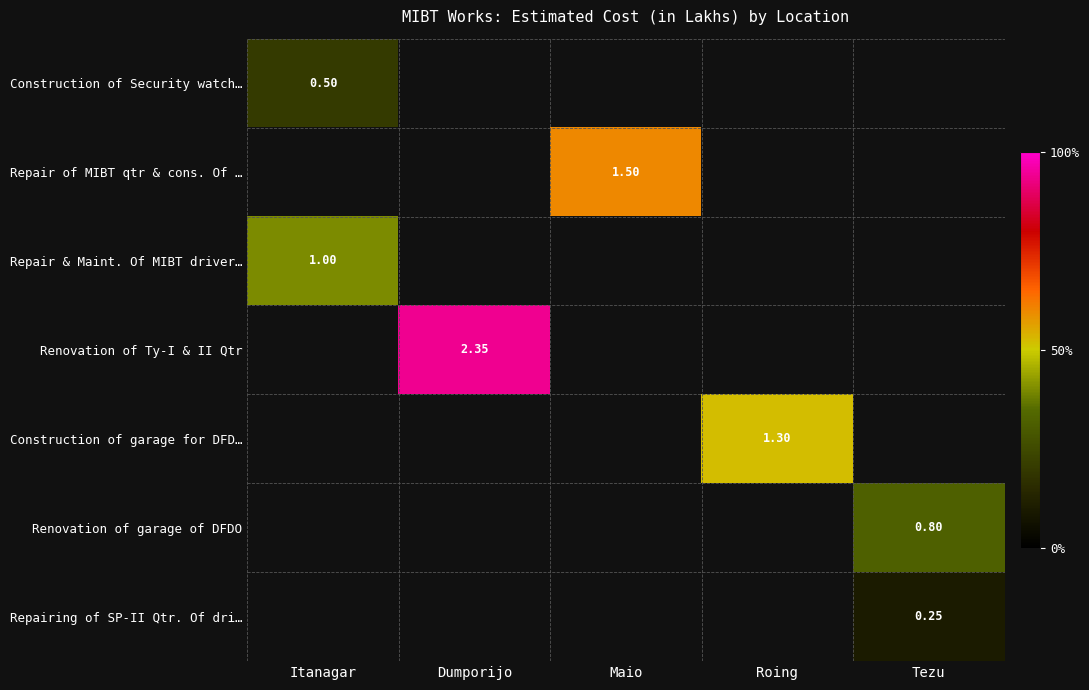

Is it true that Repair of MIBT qtr & cons. Of … equals 1.5 at Maio?

True